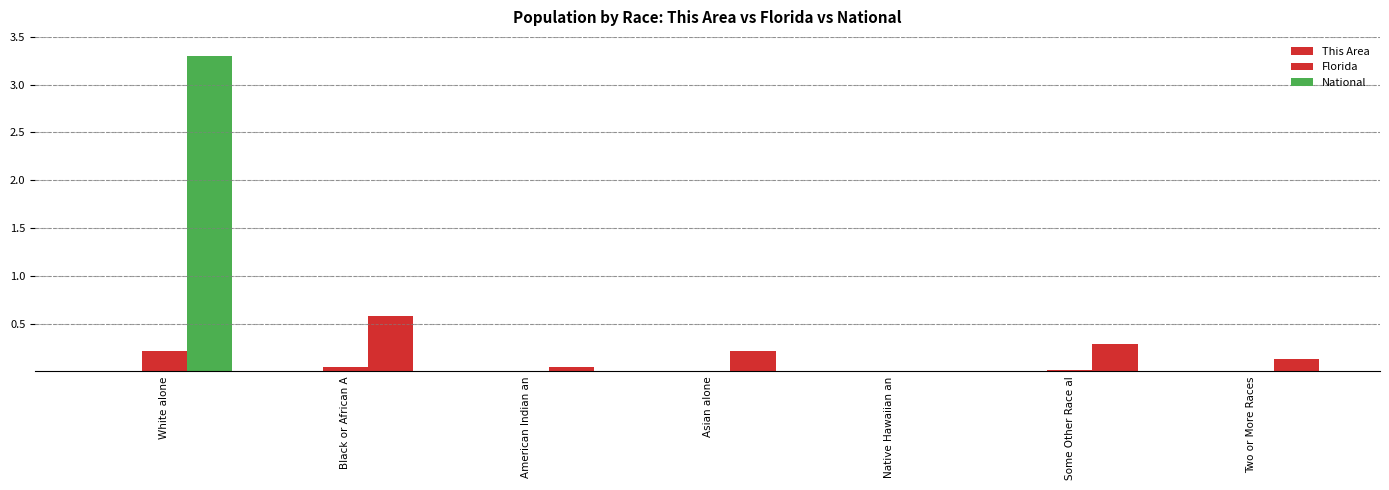

Are the bars horizontal?

No